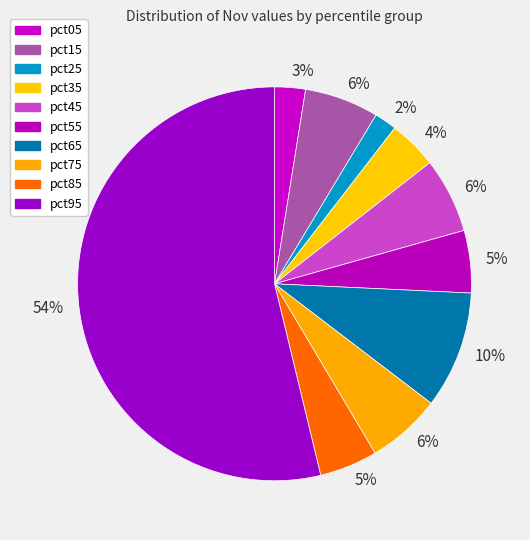

Count the number of slices in the pie.

10